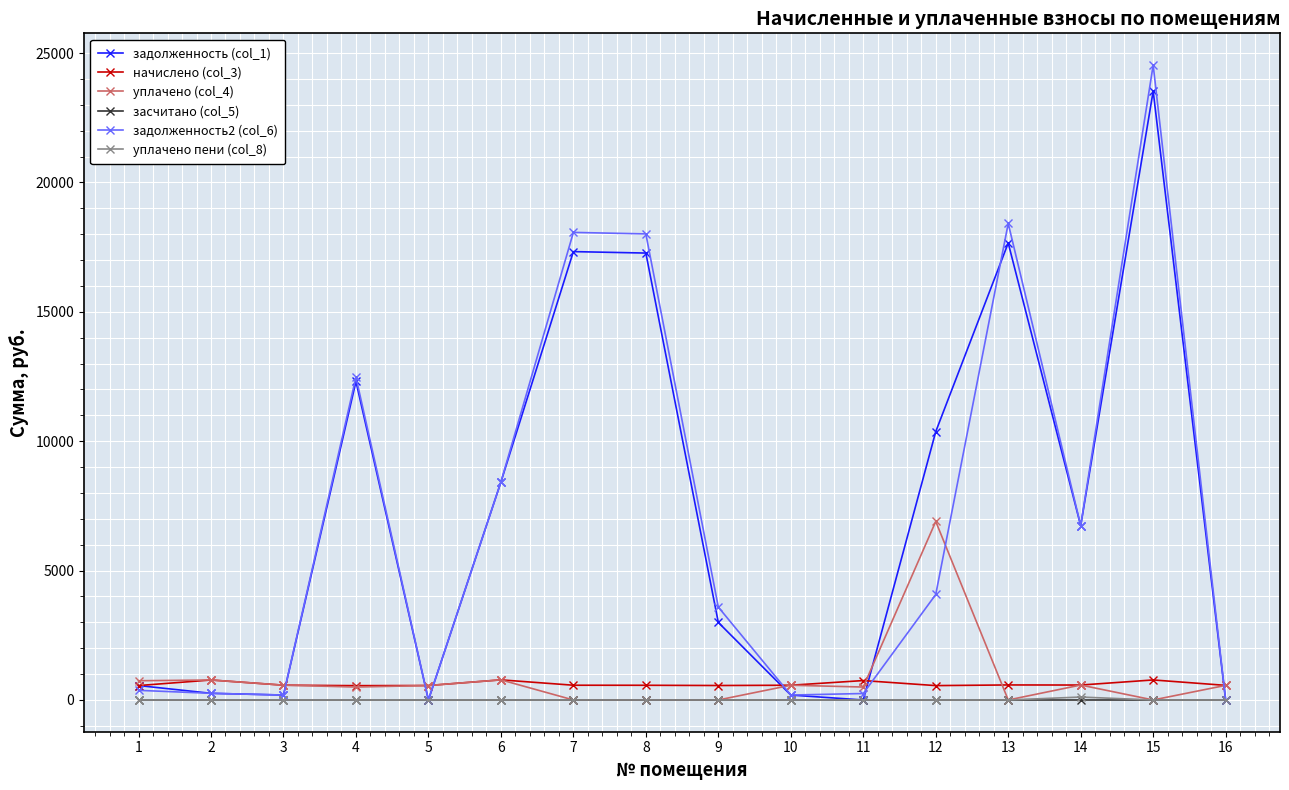

At which category is the sum across all series the highest?

15